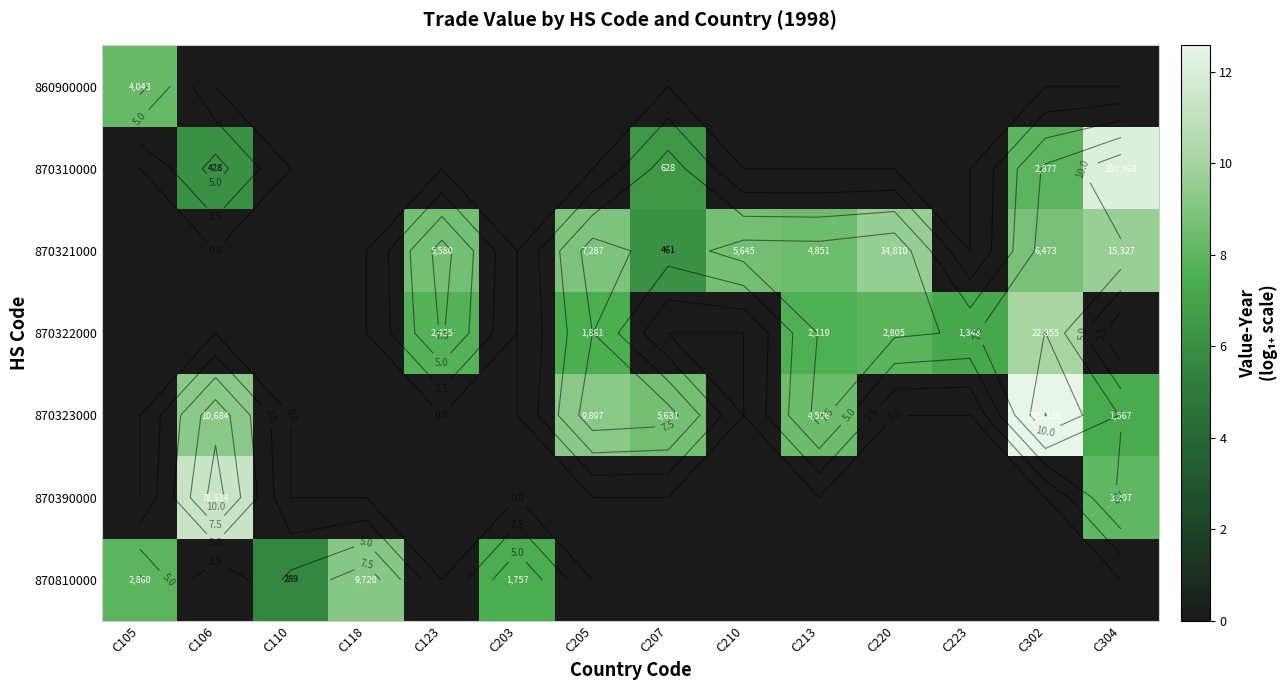

How many series are shown in this chart?

7